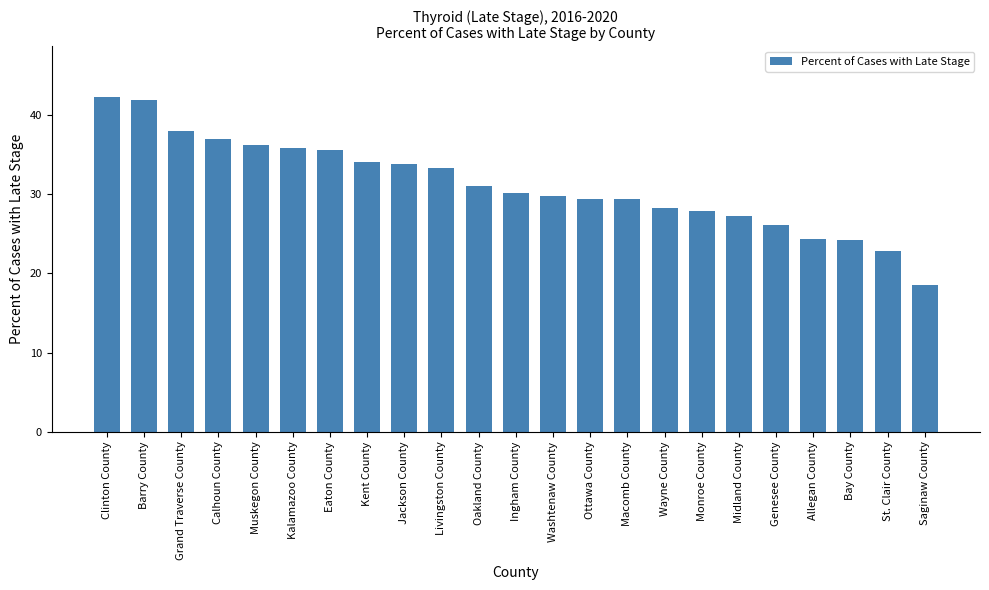

How many data points does each series have?

23